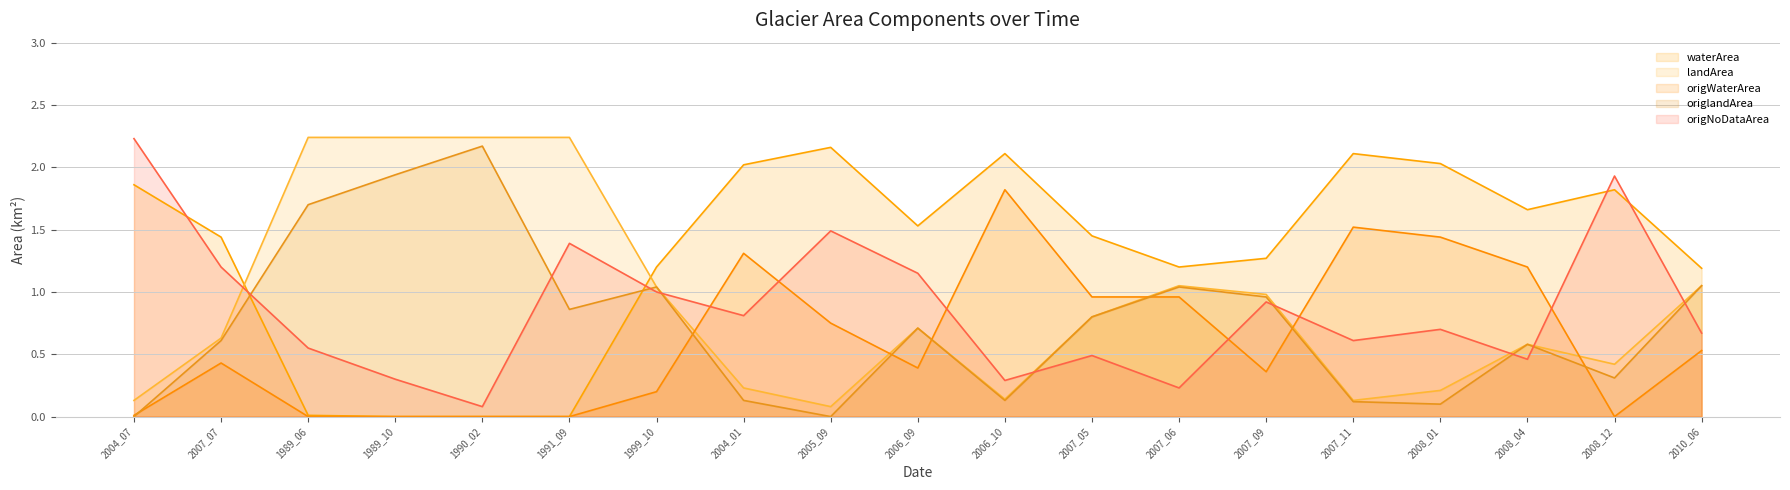

True or false: landArea has a value of 1.1 at 2010_06.

True